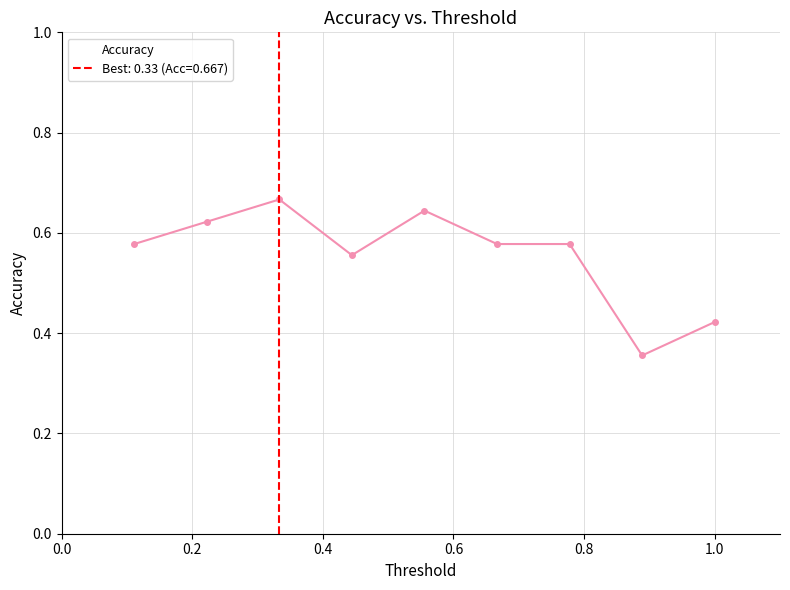

What is the value of the 3rd point from the left?

0.7